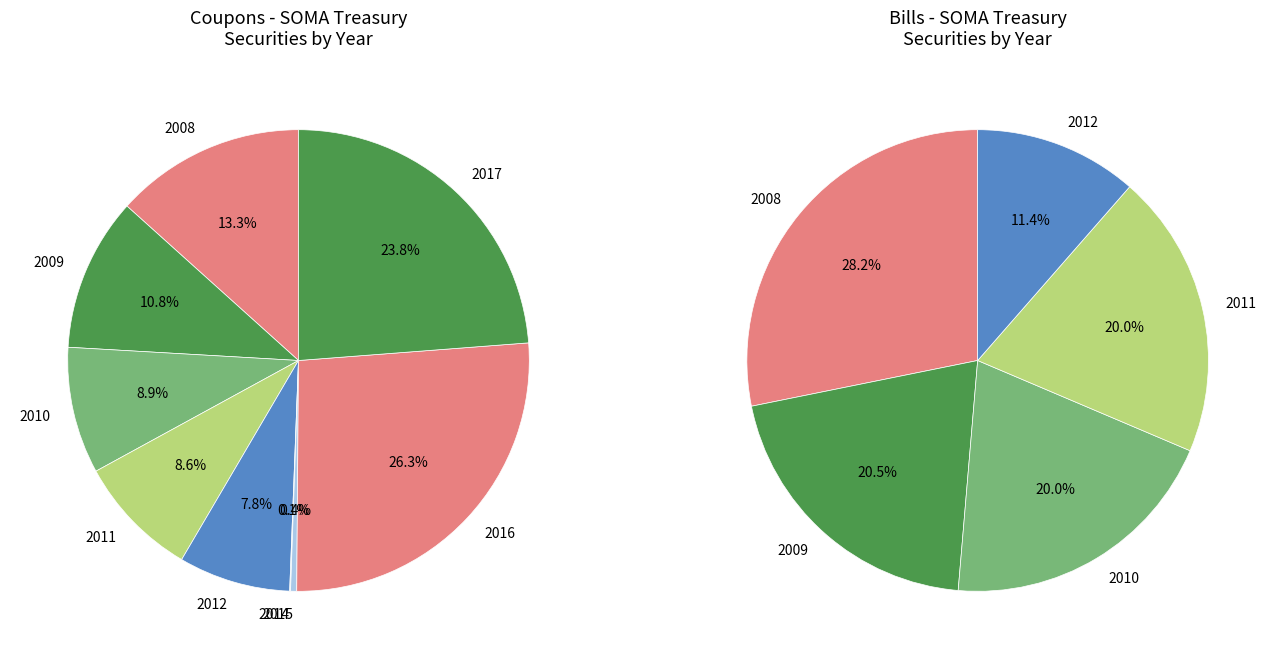

Is coupons the majority of the pie?

No